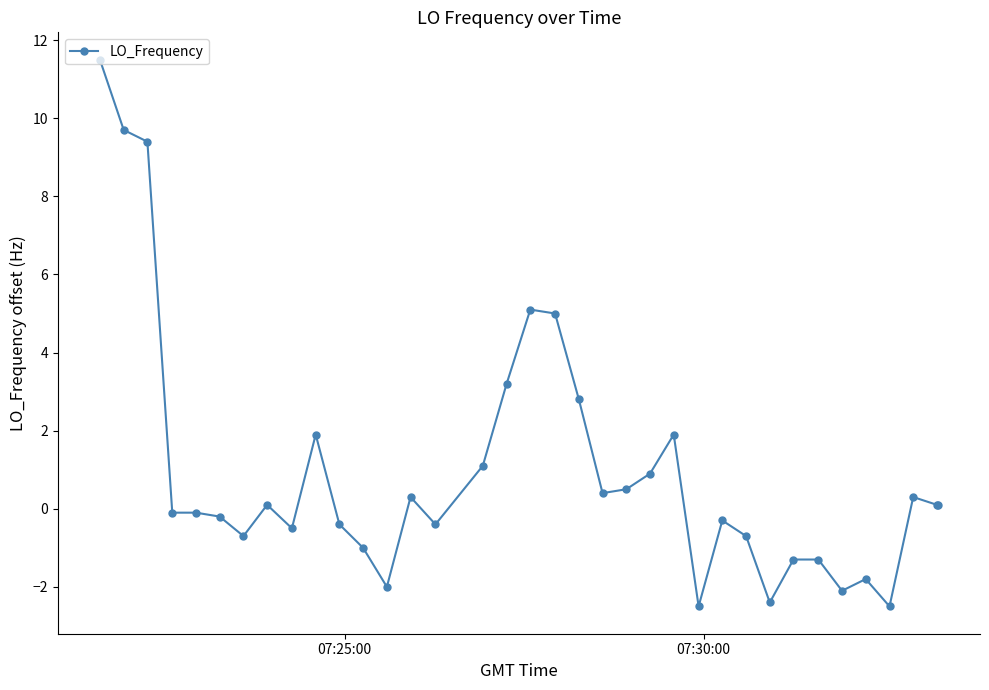

What is the maximum value shown in the chart?

11.5